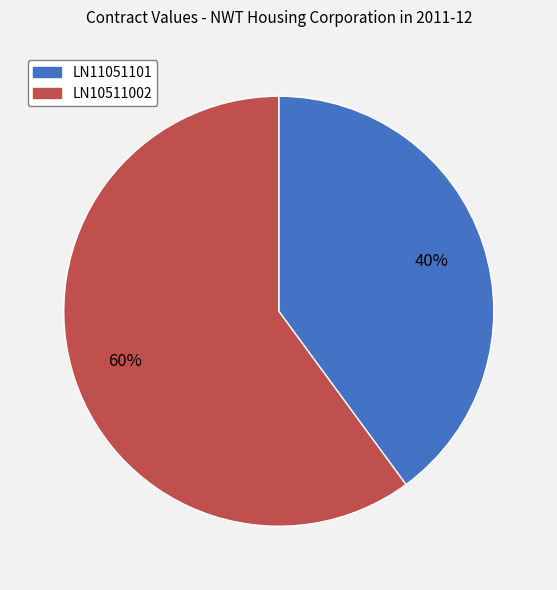

Count the number of slices in the pie.

2